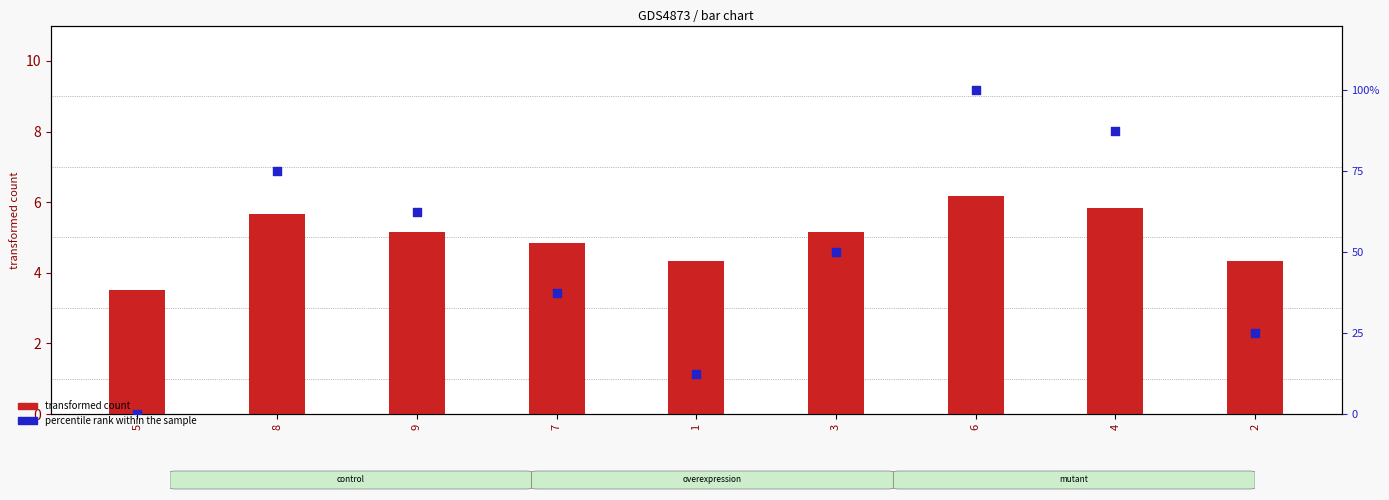

Is the value of percentile rank within the sample at 7 greater than the value of transformed count at 2?

Yes